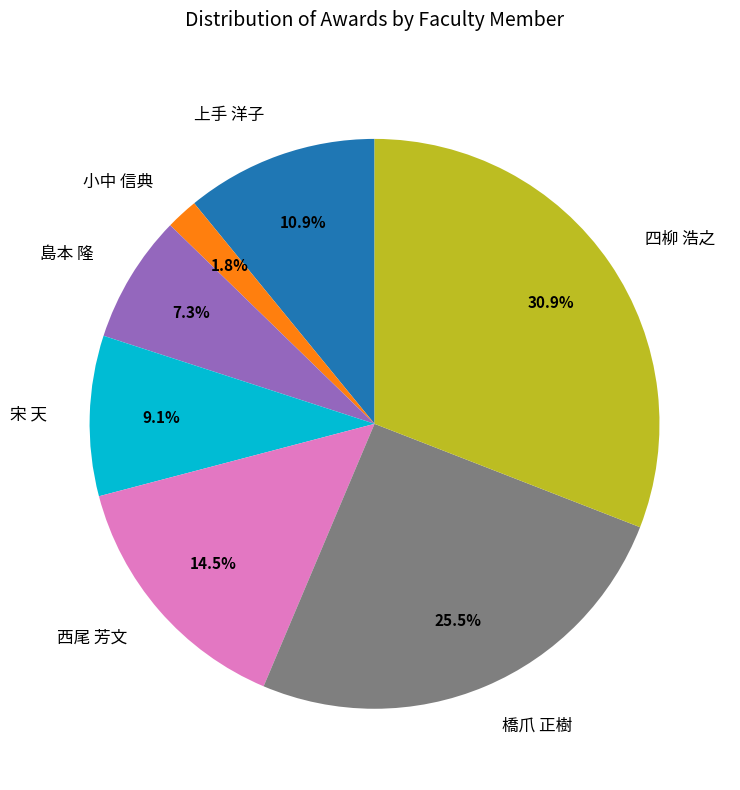

Does 島本 隆 represent more than half of the total?

No